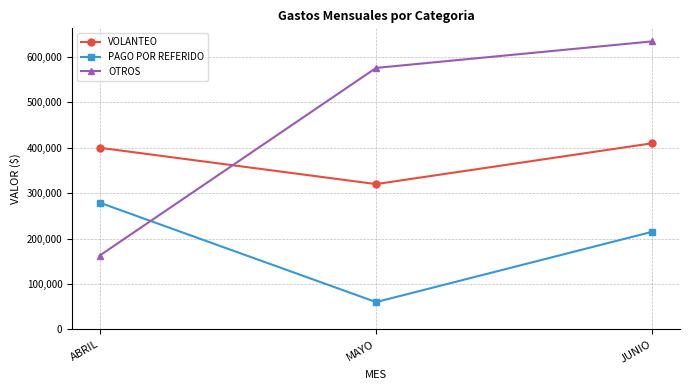

Which series has the largest total across all categories?

OTROS